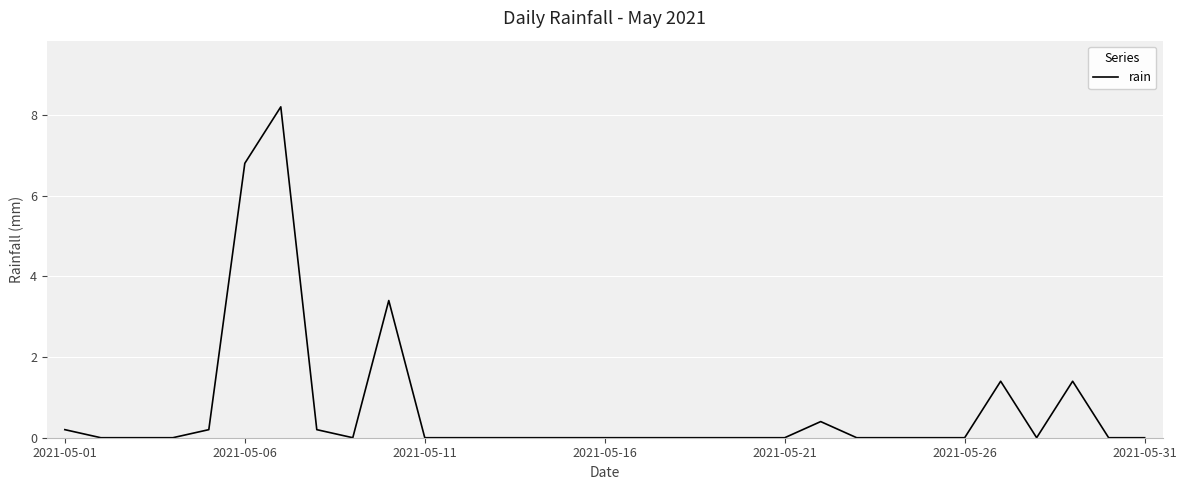

What is the difference between the maximum and minimum values?

8.2